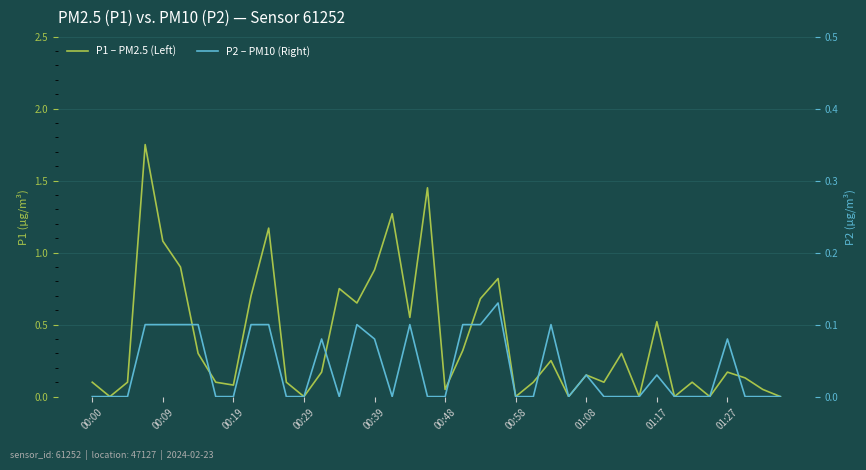

True or false: P1 – PM2.5 (Left) and P2 – PM10 (Right) intersect in this chart.

False